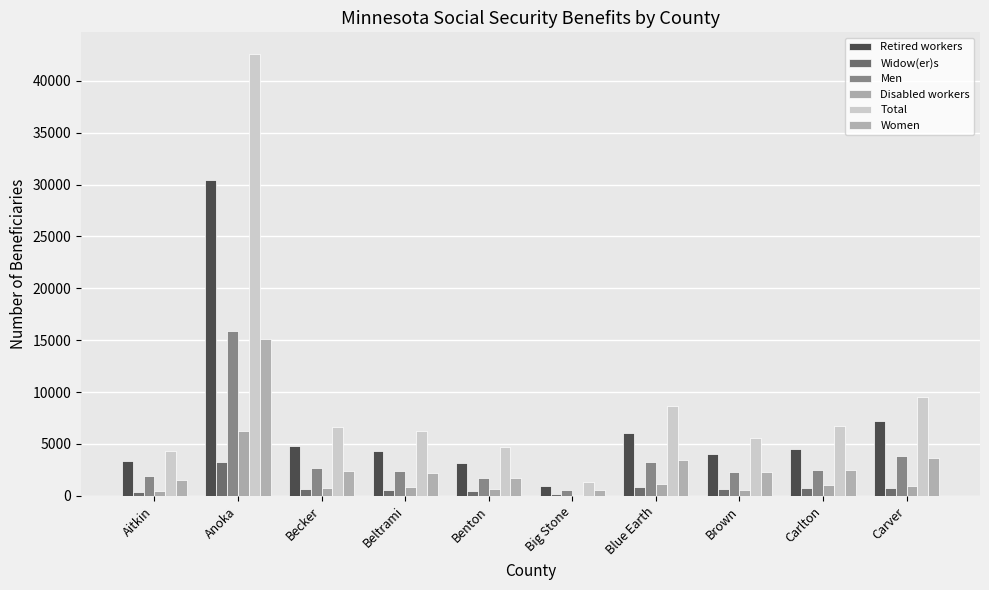

What is the sum of all Women values?

35254